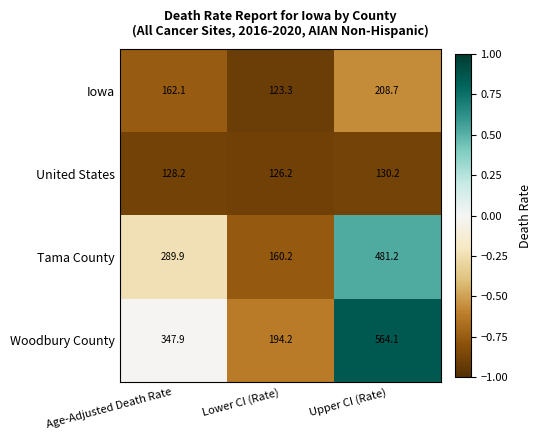

What is the approximate value of United States at Age-Adjusted Death Rate?

128.2